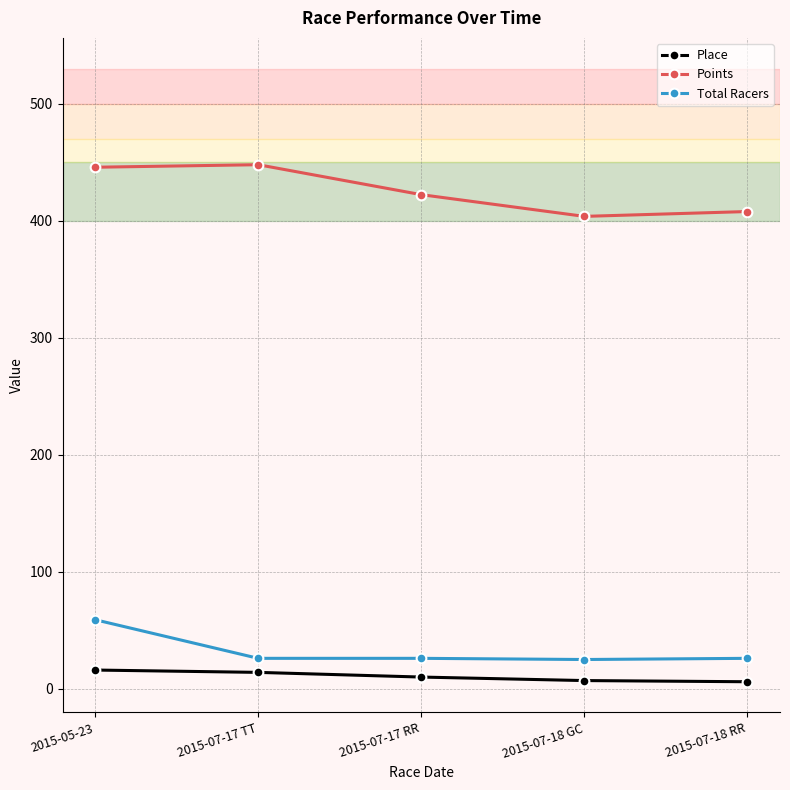

What is the greatest value displayed?

447.8